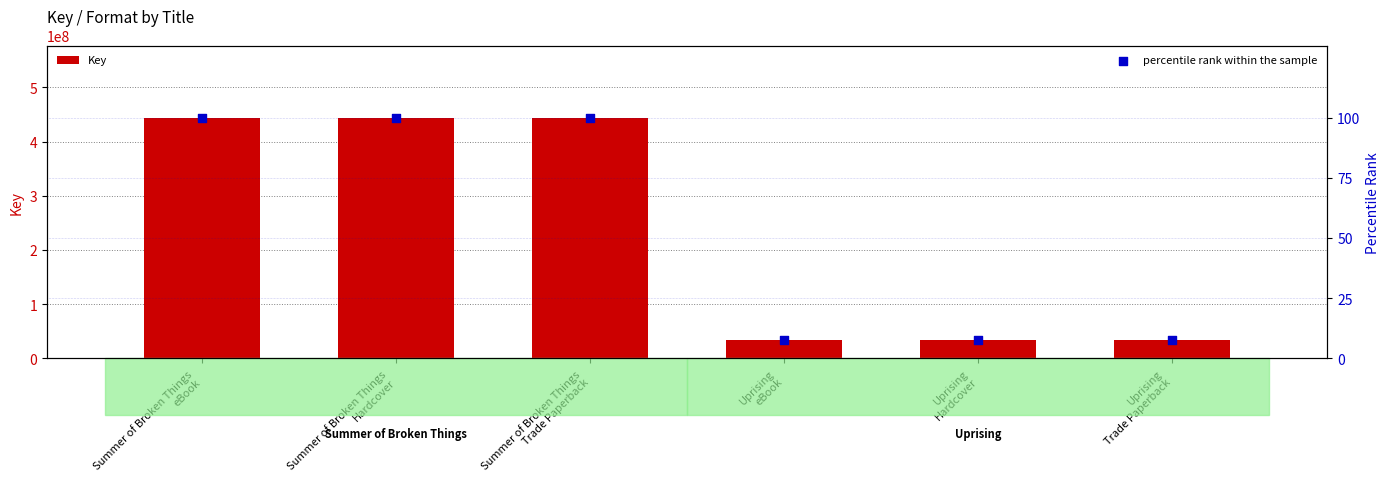

Which series reaches the minimum Y coordinate?

percentile rank within the sample